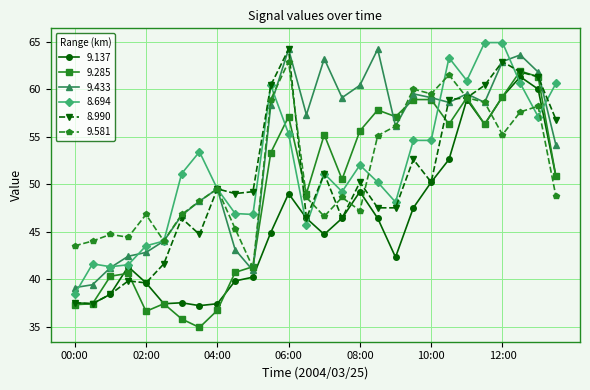

How many data points in 9.137 are above 46?

14